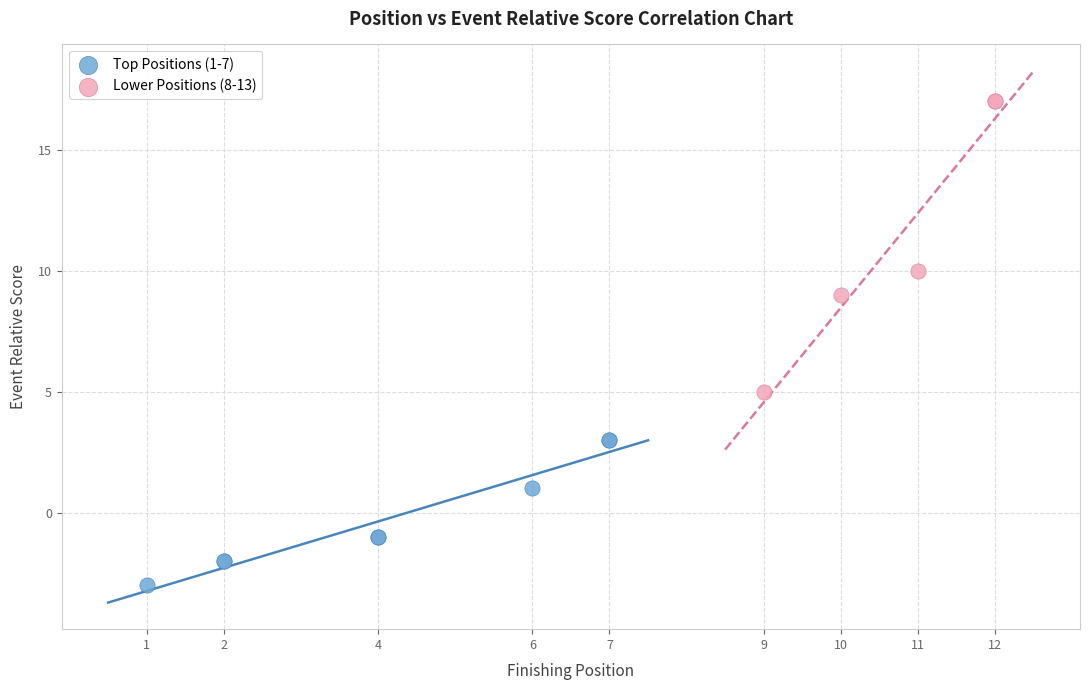

Which series has the widest spread of Y values?

Lower Positions (8-13)